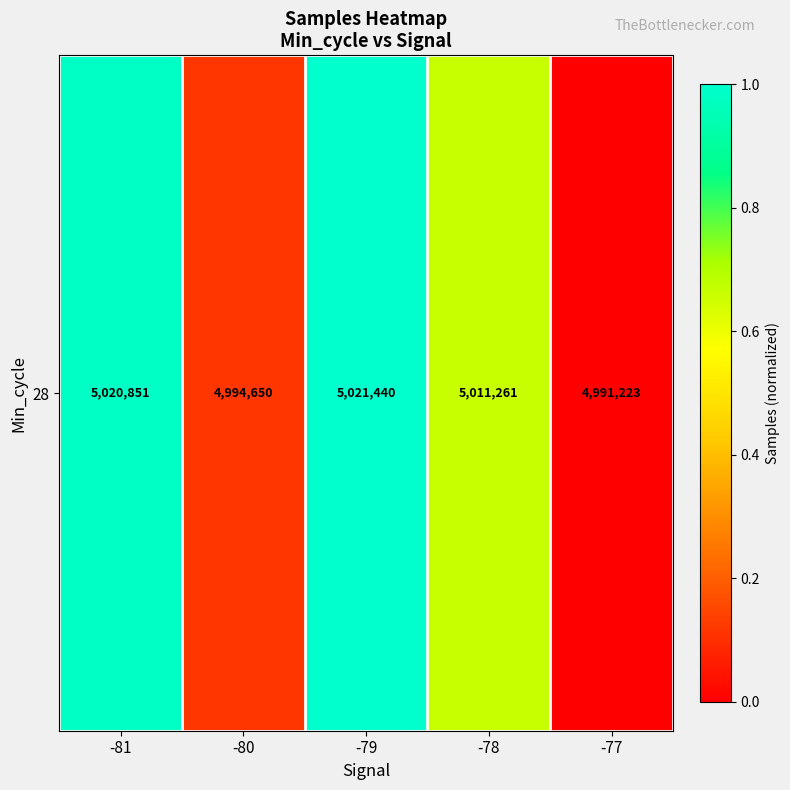

Where is the data nearest to the value 0?

-77